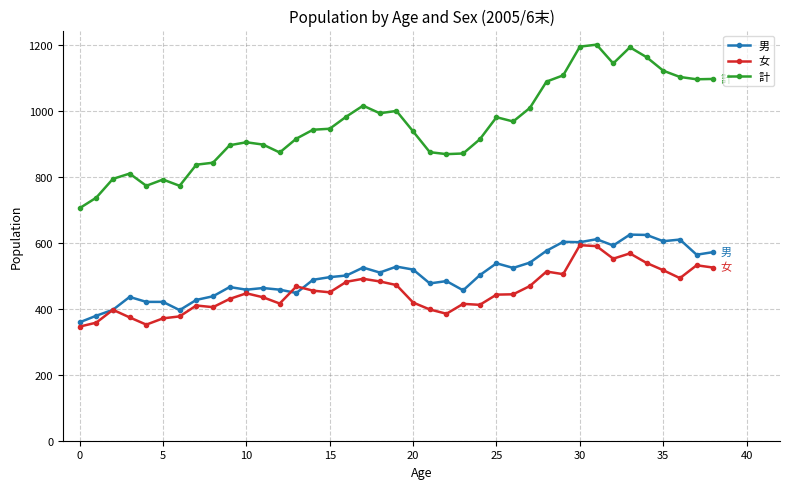

True or false: 女 has more than 1 points higher than both neighbors.

True